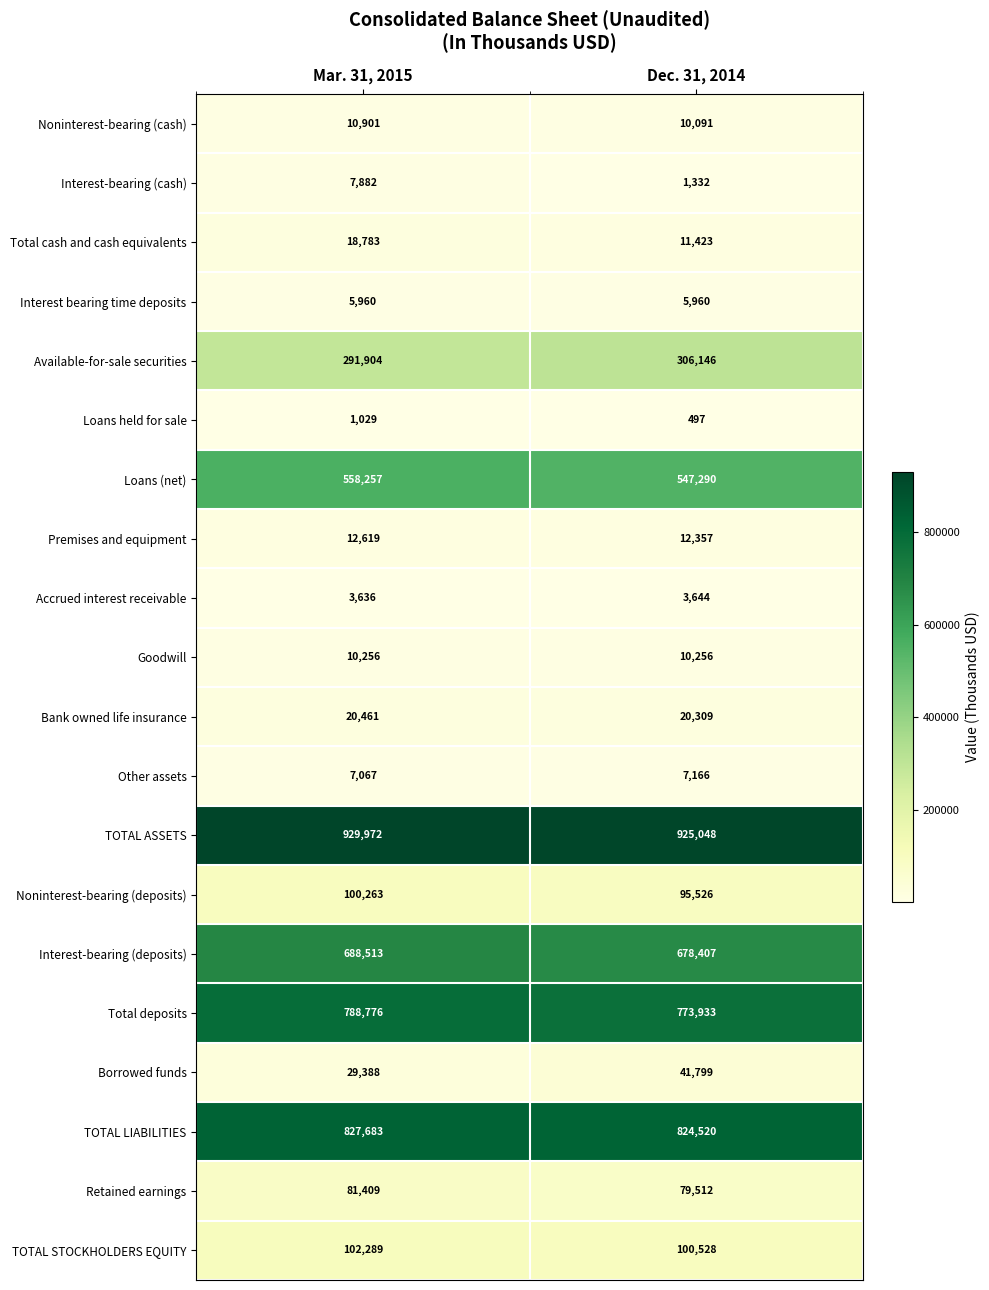

Which series has the largest total across all categories?

TOTAL ASSETS